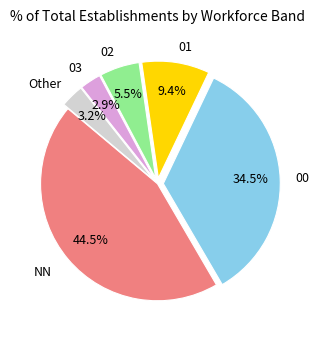

Is there any slice that represents more than half of the pie?

No